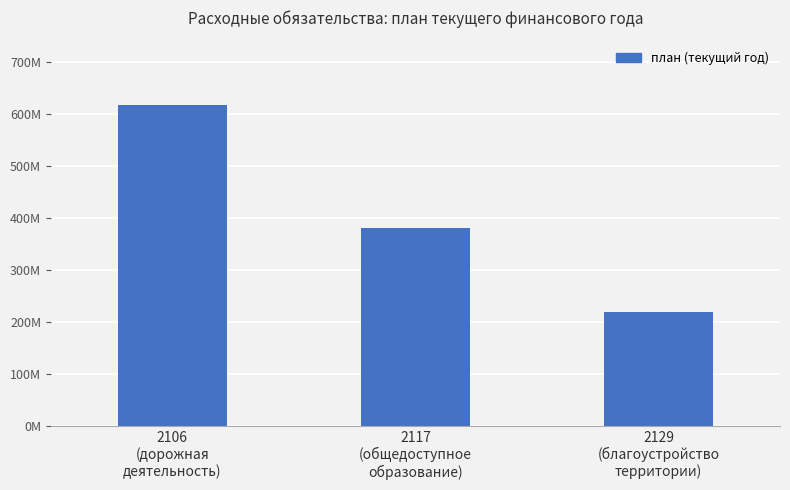

Does the chart contain stacked bars?

No